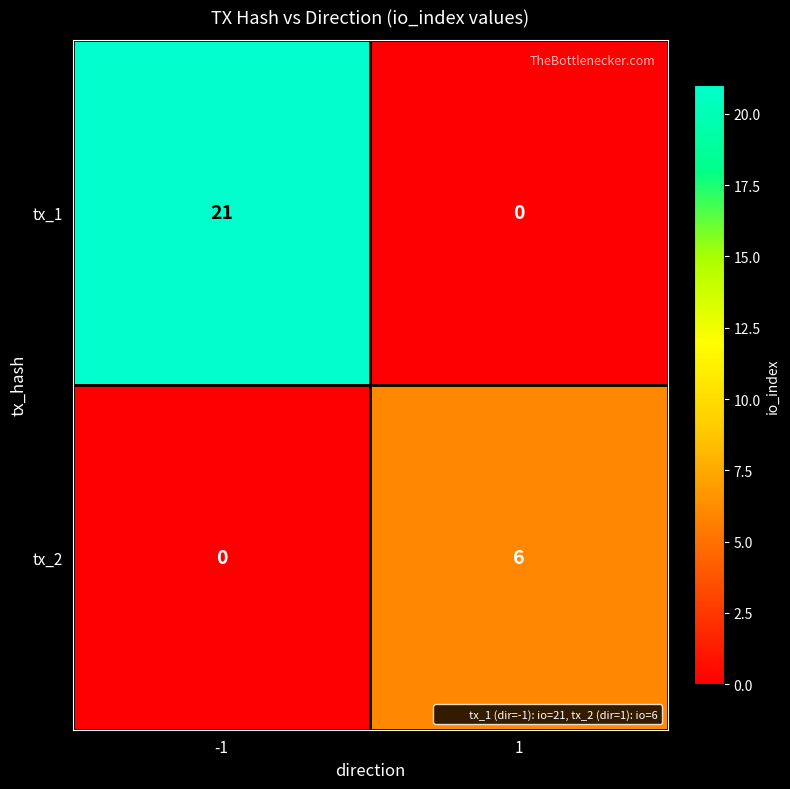

List the series in order of their overall mean, lowest first.

tx_2, tx_1